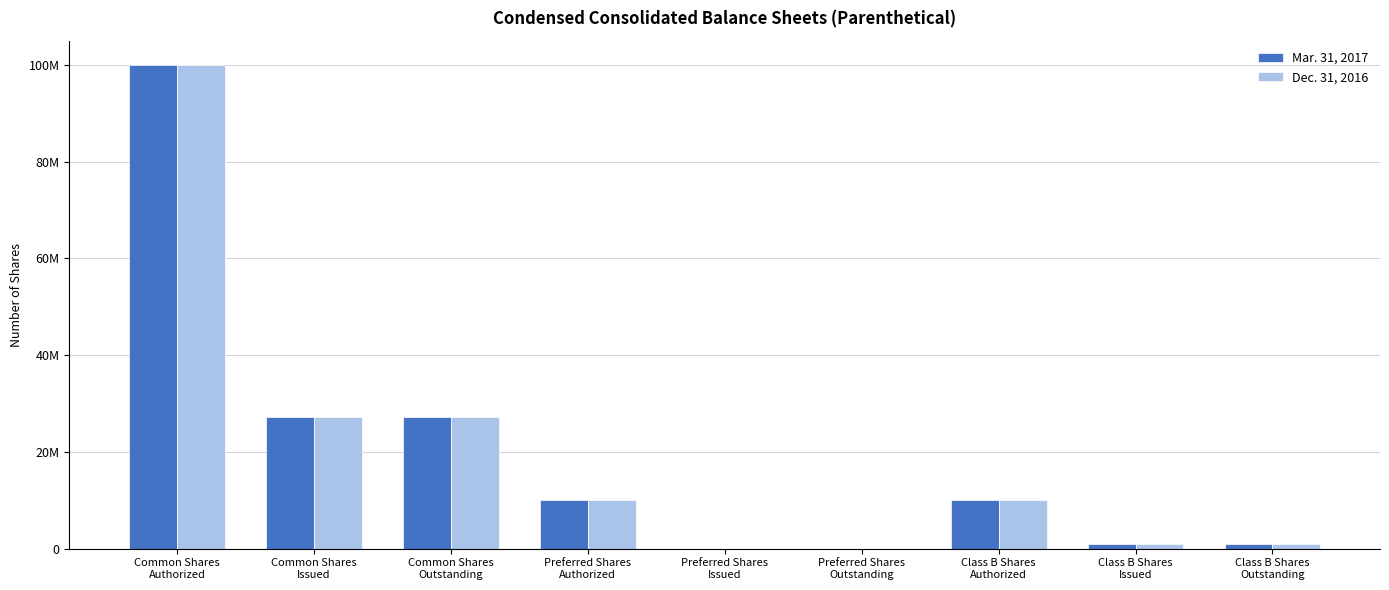

What is the average value of the Mar. 31, 2017 series?

19614414